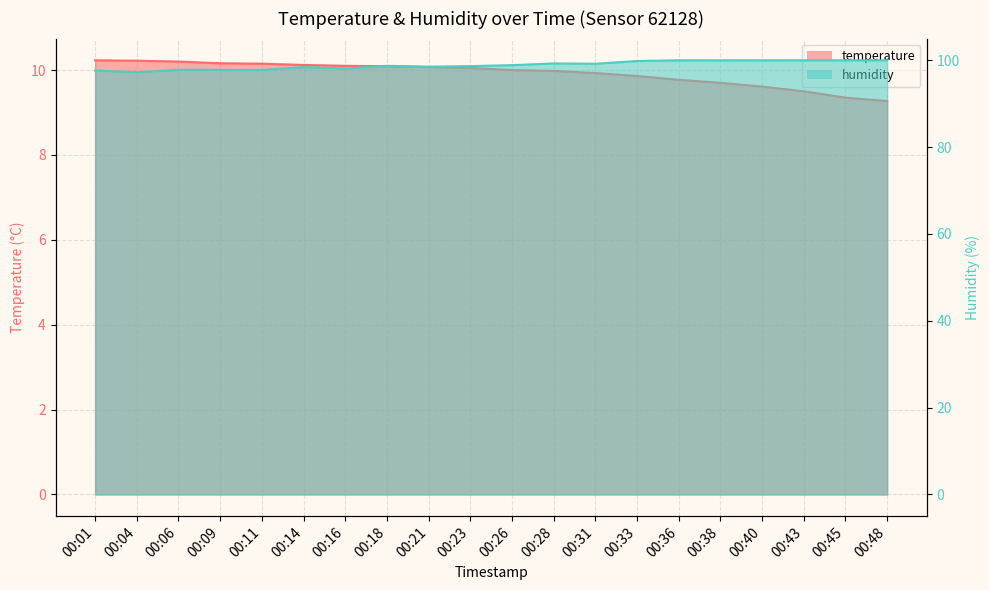

At which label does humidity reach its minimum?

00:04